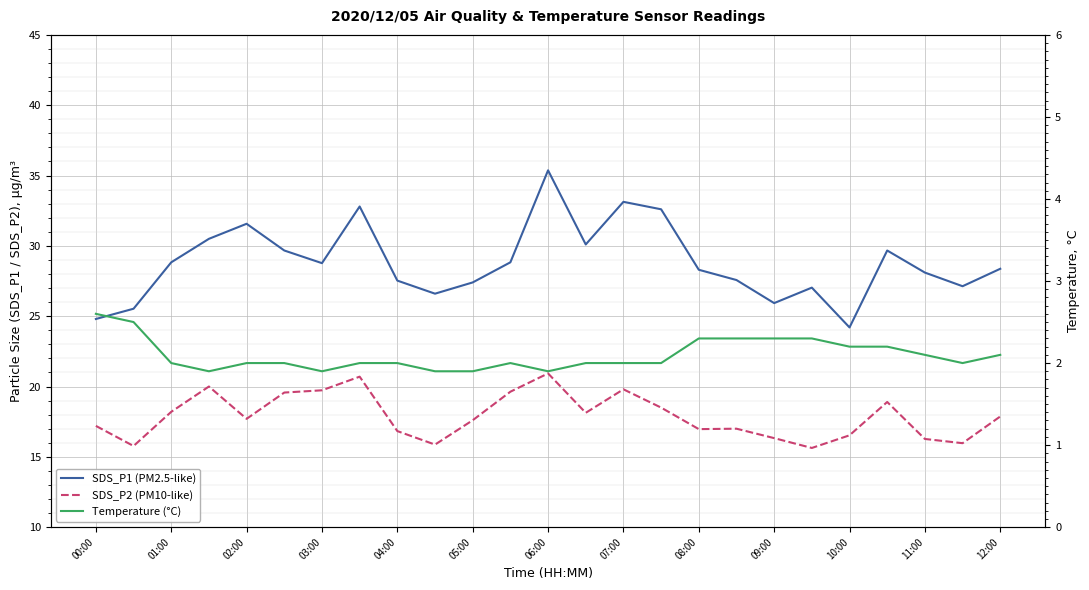

What is the maximum value for SDS_P1 (PM2.5-like)?

35.4